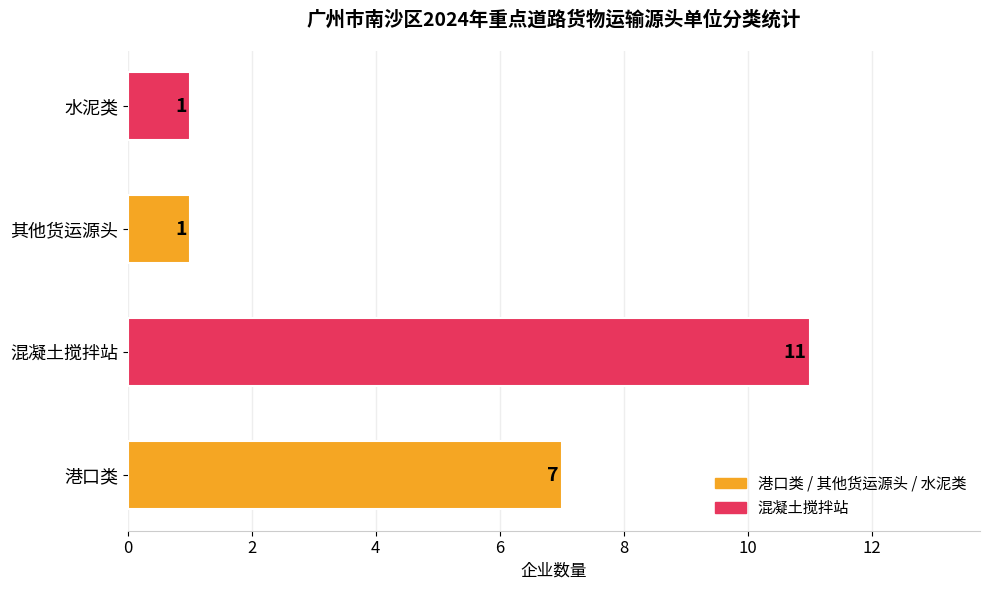

Approximately how many times larger is the value at 港口类 compared to 混凝土搅拌站?

0.6